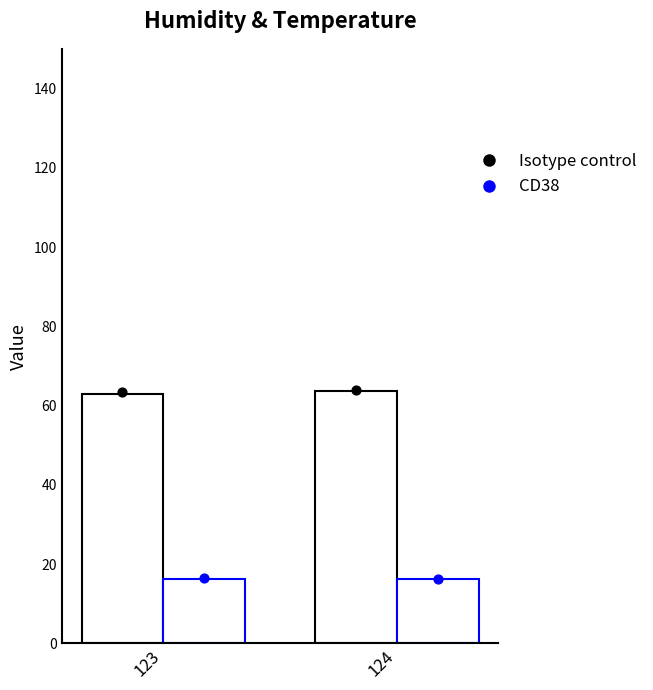

Which series contains the lowest Y value?

CD38